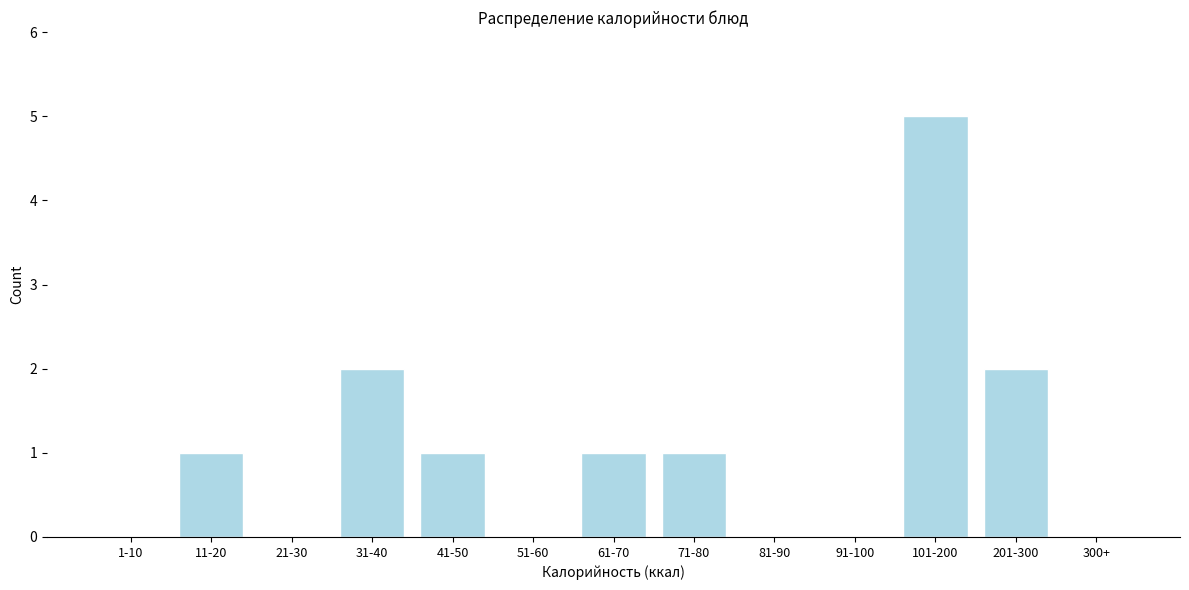

Reading right to left, what are all the values shown in this chart?

300+=0	201-300=2	101-200=5	91-100=0	81-90=0	71-80=1	61-70=1	51-60=0	41-50=1	31-40=2	21-30=0	11-20=1	1-10=0